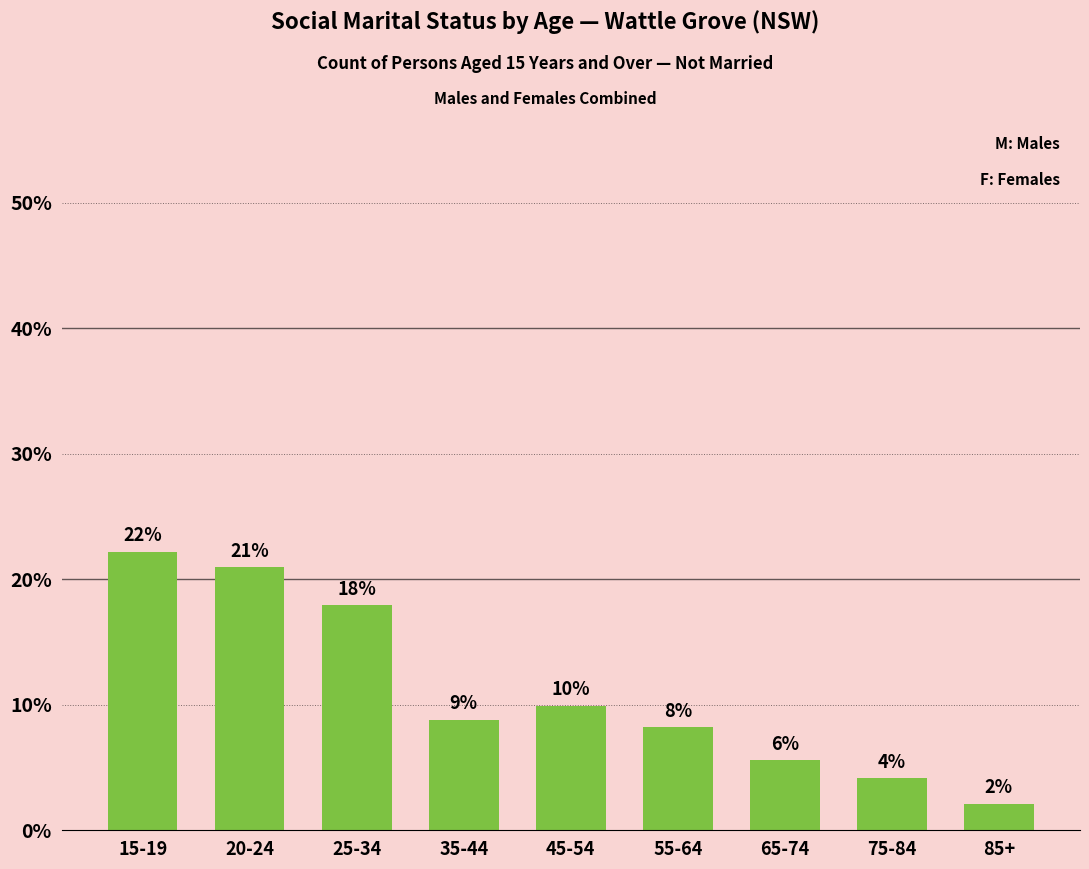

How many bars are there in total?

9